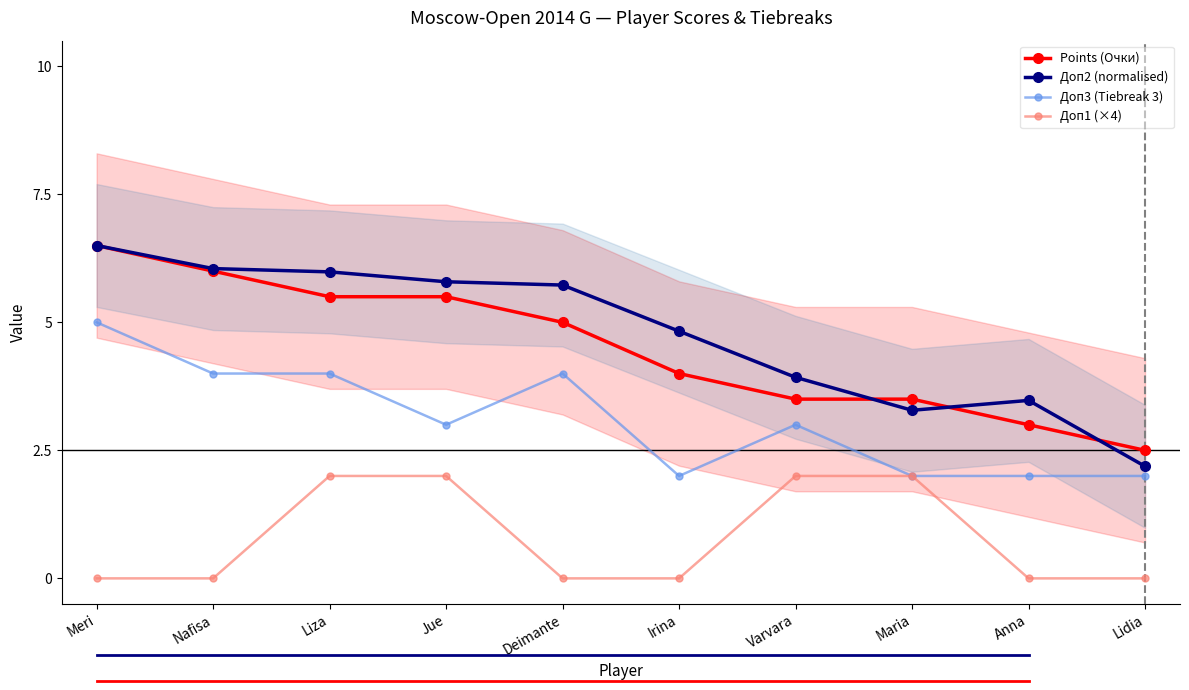

True or false: Points (Очки) and Доп3 (Tiebreak 3) intersect in this chart.

False